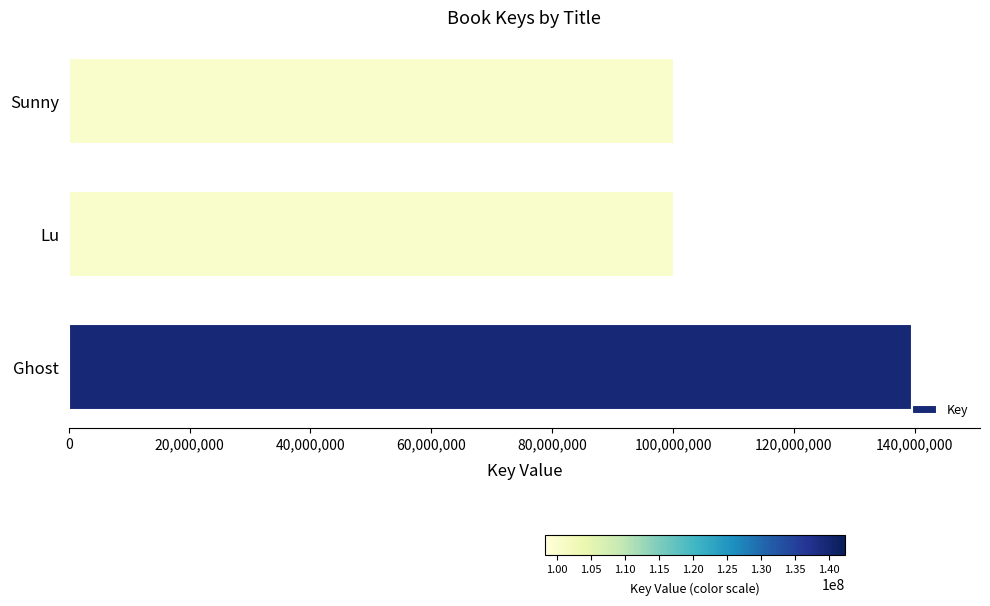

How many data points are less than 100216827?

1